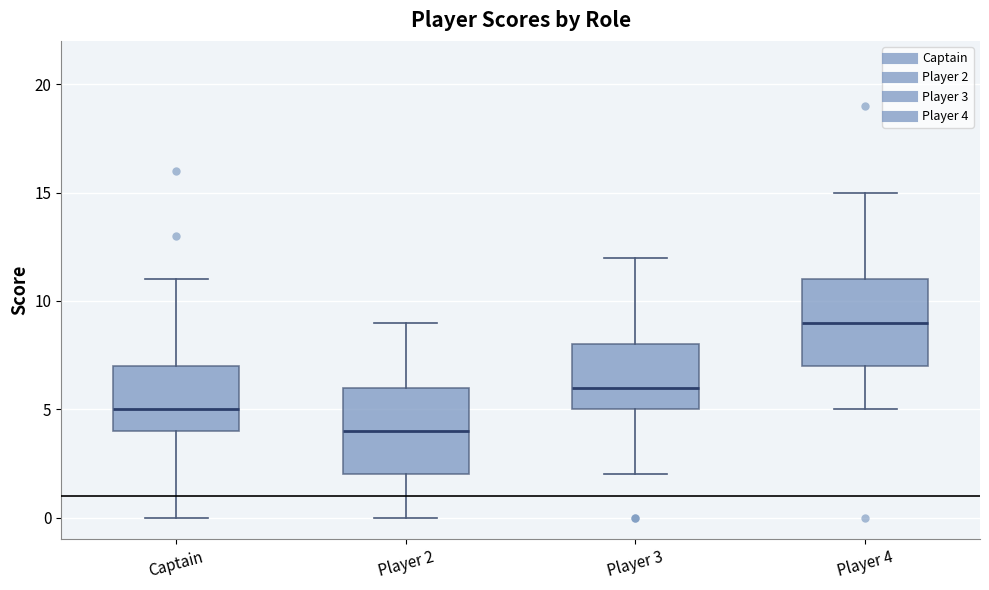

Which box has the lowest median line?

Player 2